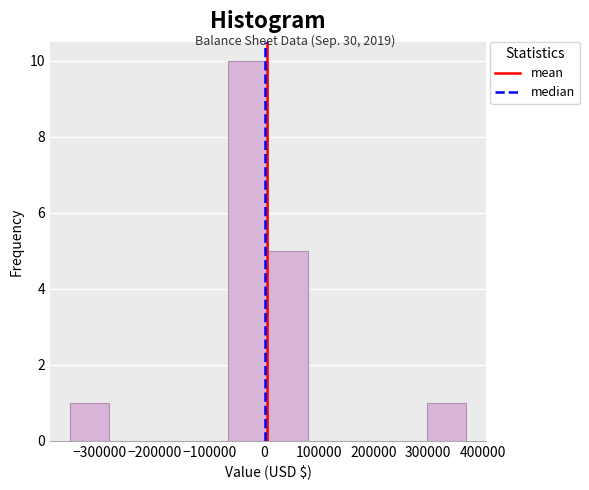

How tall is the bar that spans 300000 to 370000 on the x-axis? Neither the bar edges nor the heights are printed on the chart, so give them approximately, as read against the axes.

1